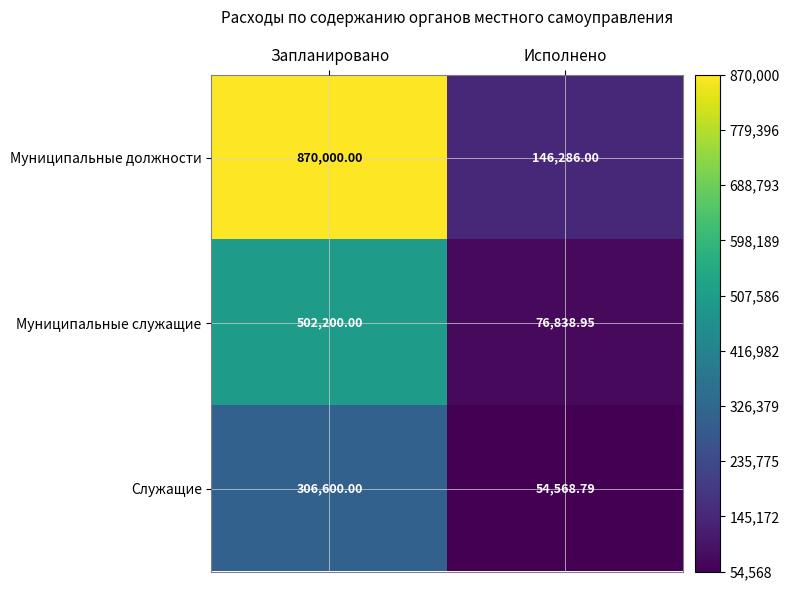

Rank the categories by Муниципальные служащие value from lowest to highest.

Исполнено, Запланировано